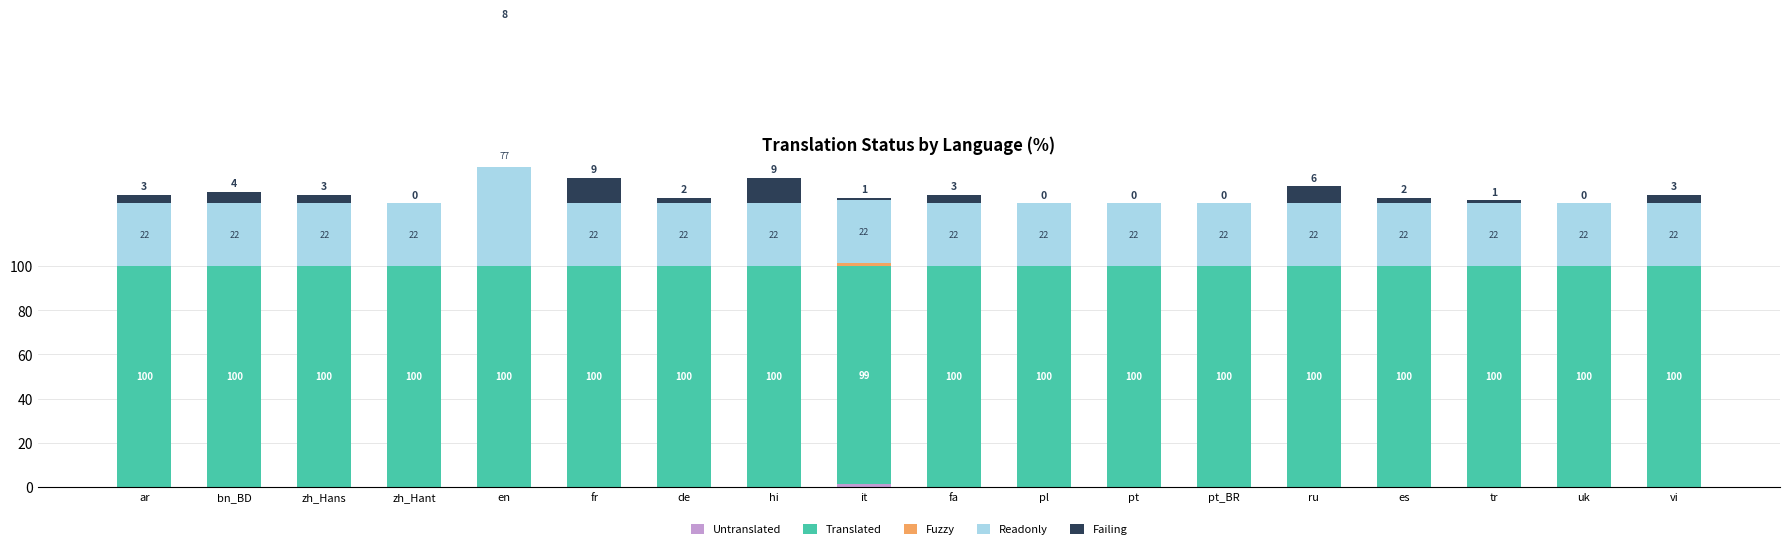

Rank the series at pt from lowest to highest value.

Untranslated, Fuzzy, Failing, Readonly, Translated